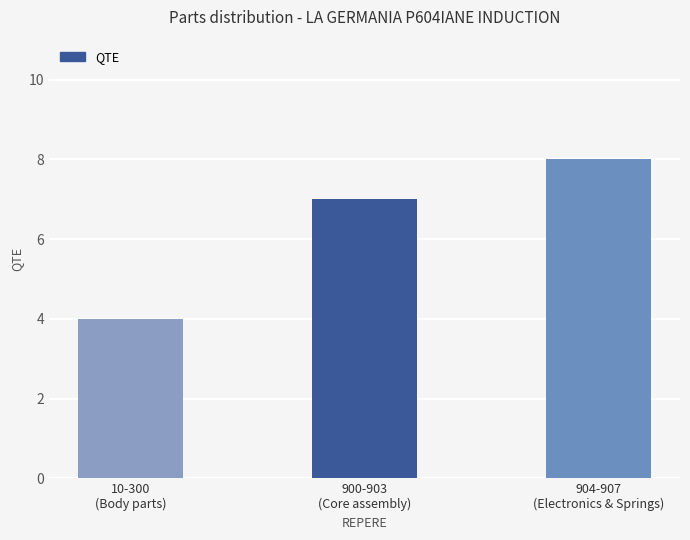

How many bars are there in total?

3